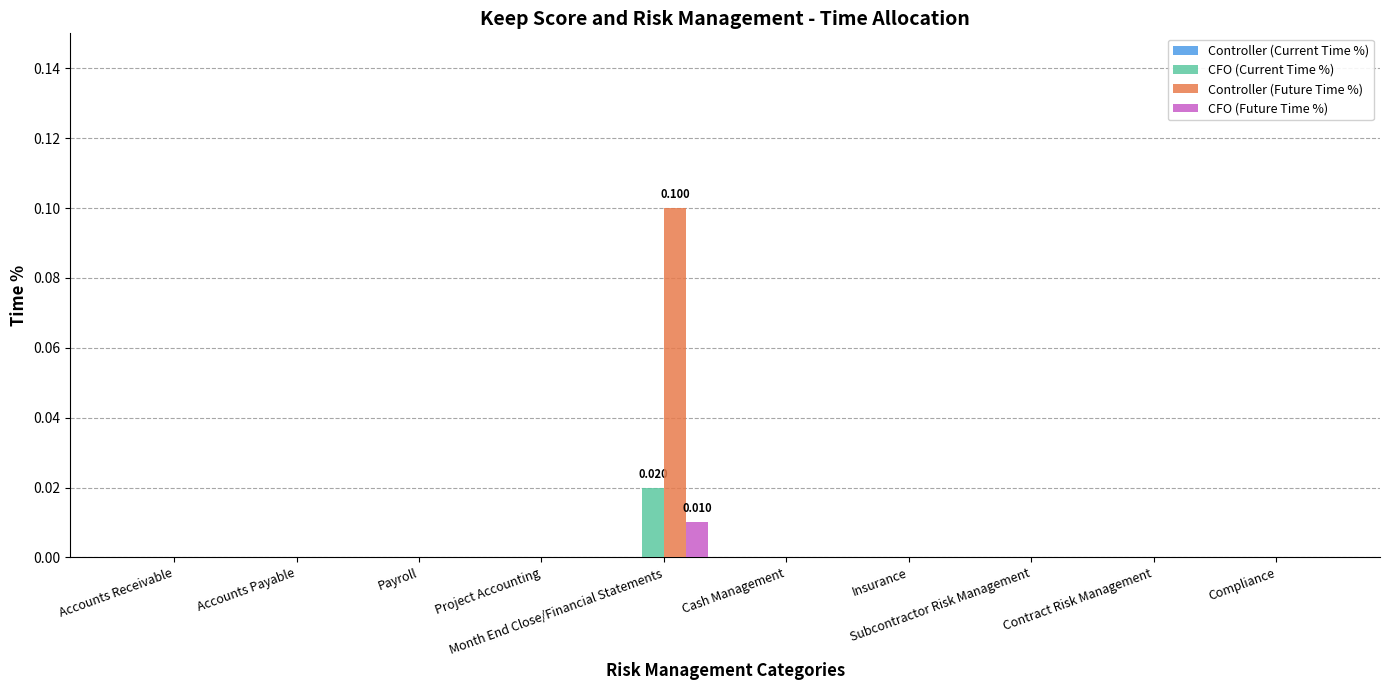

Which series has the largest total across all categories?

Controller (Future Time %)